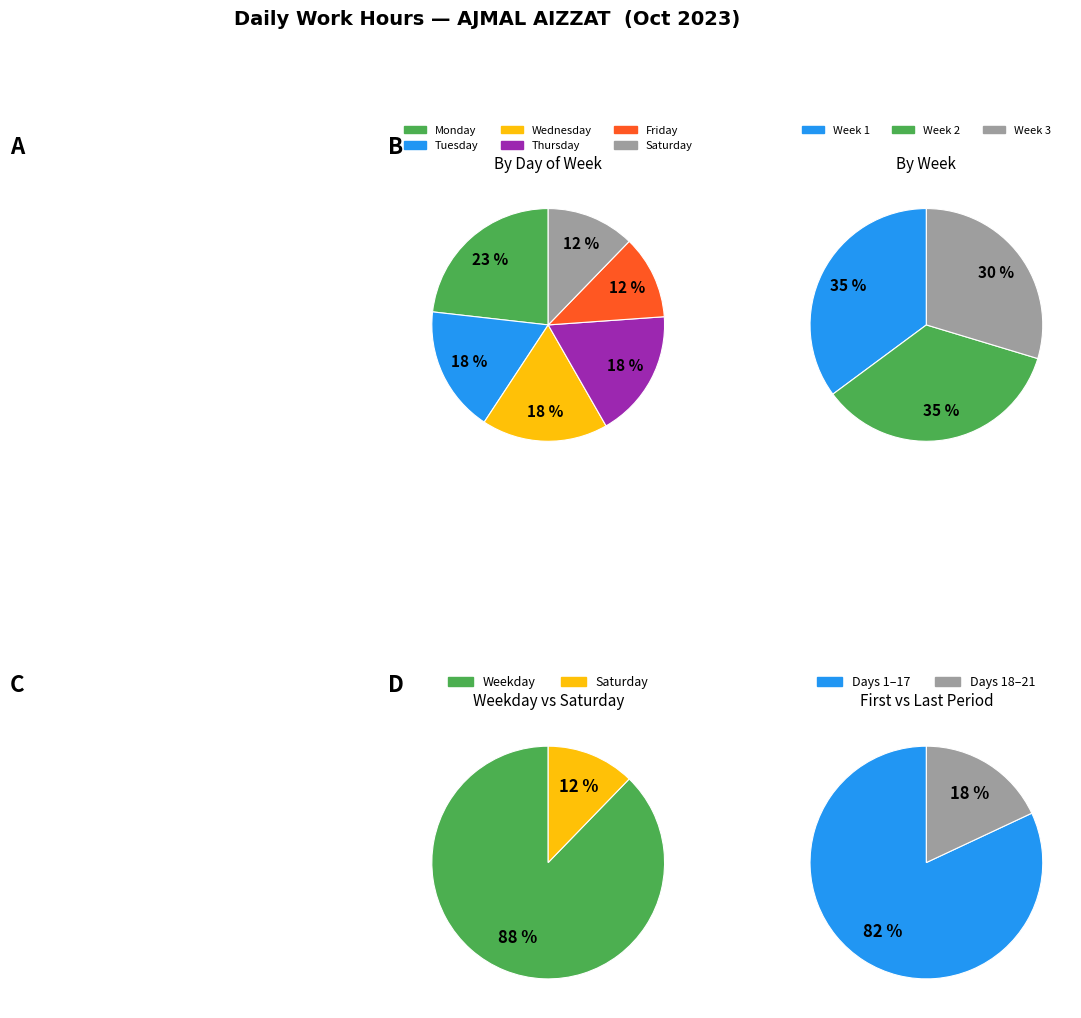

Is there any slice that represents more than half of the pie?

No